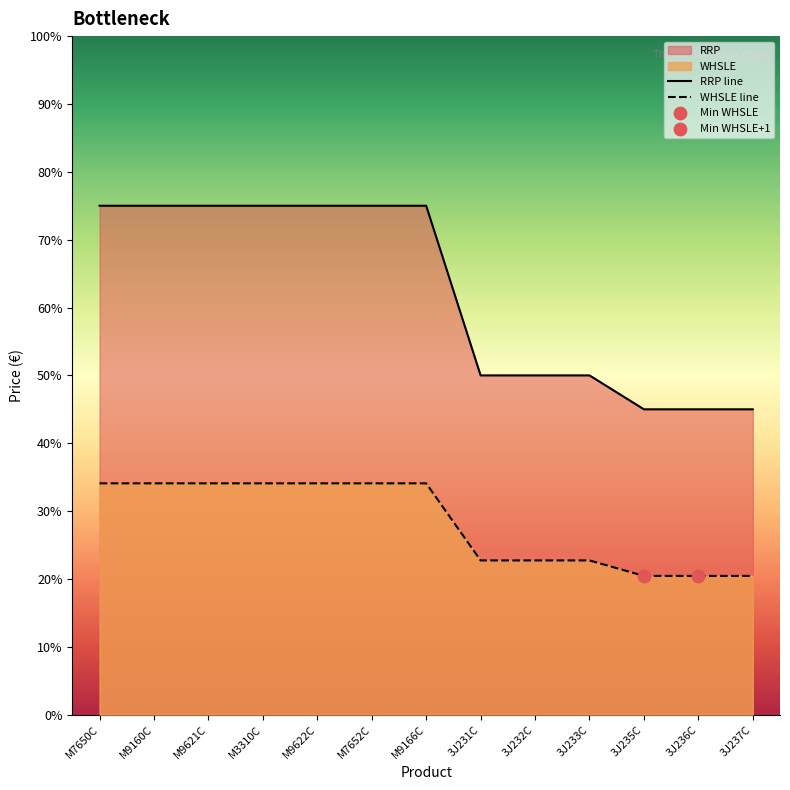

What is the total value across all series at M9622C?

109.1